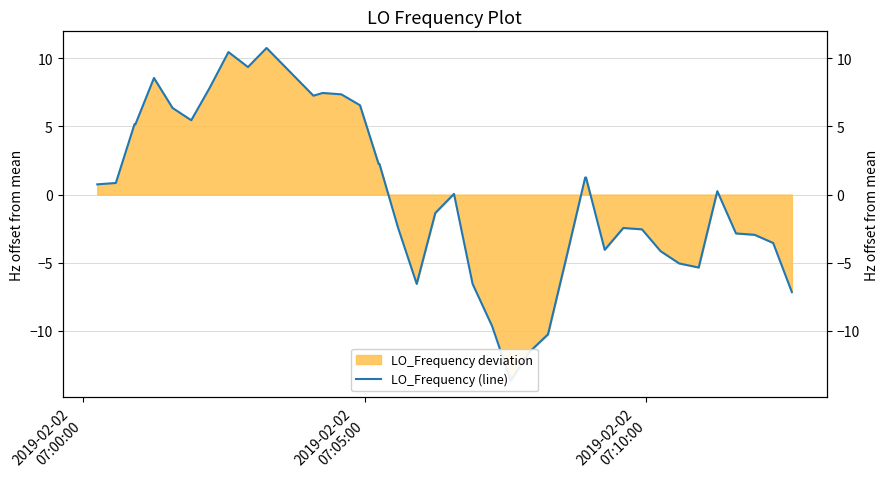

How many data points are above 0?

21